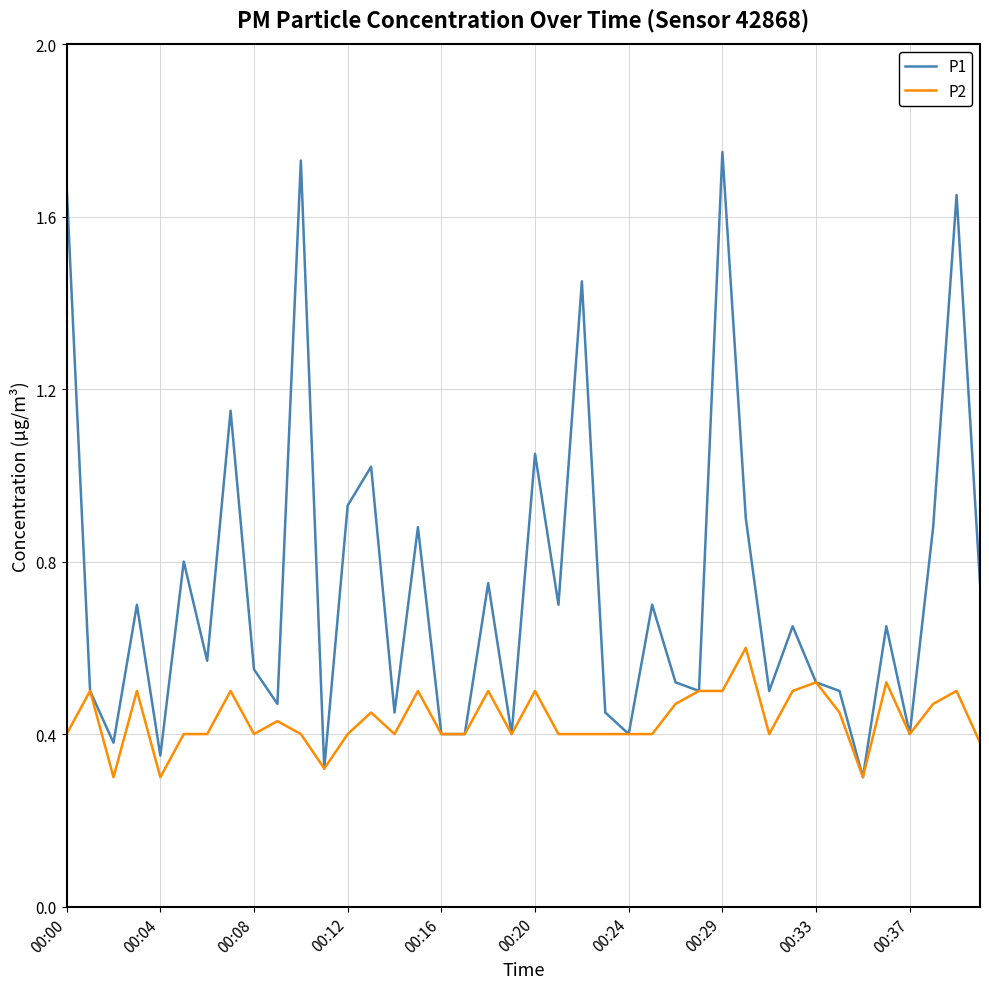

List the series in order of their overall mean, highest first.

P1, P2